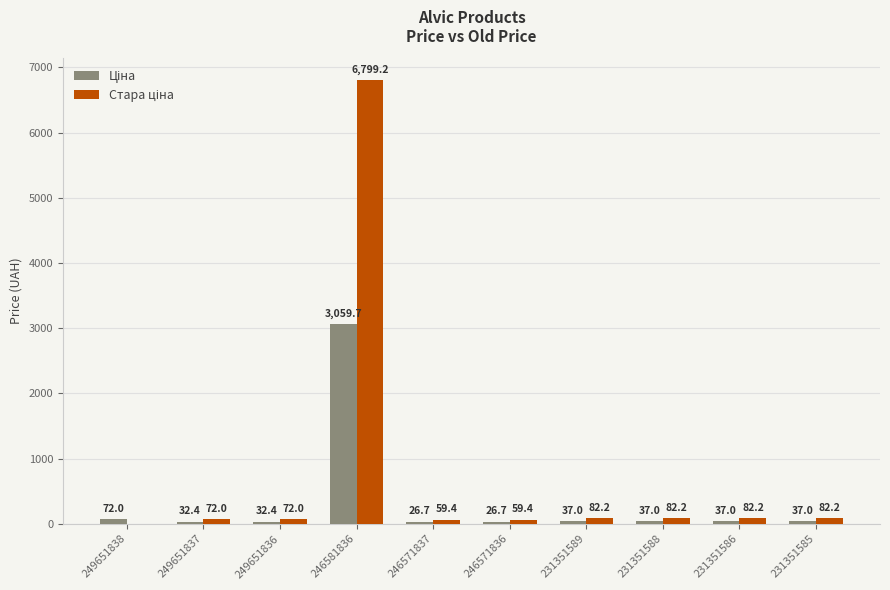

Are the bars horizontal?

No